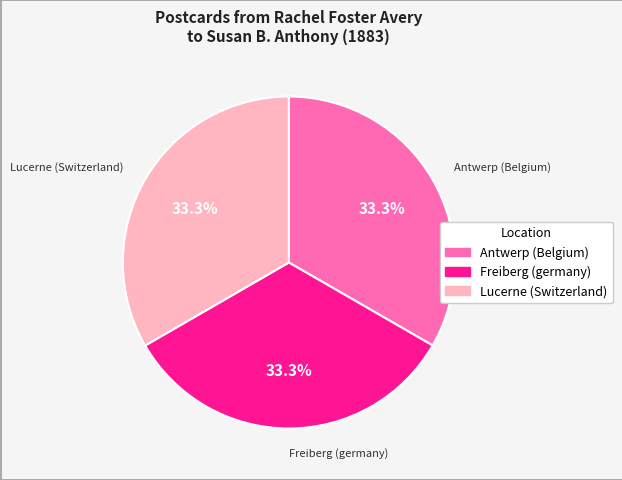

Is it true that Antwerp (Belgium) is 33% of the pie?

True